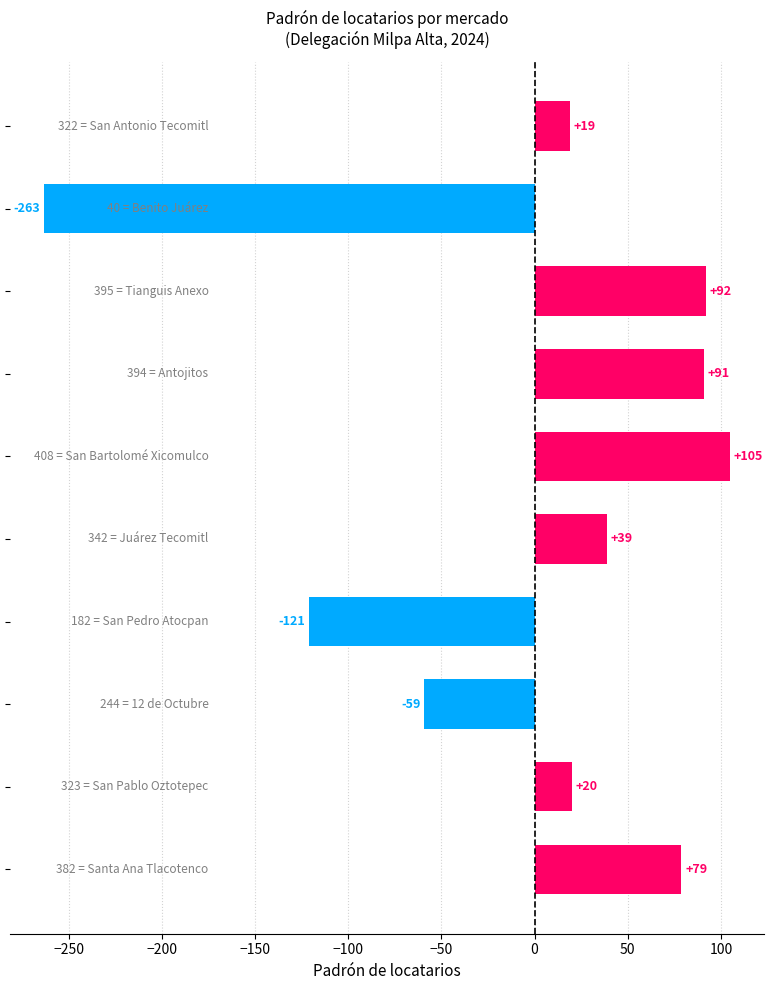

What is the difference between the maximum and minimum values?

368.0